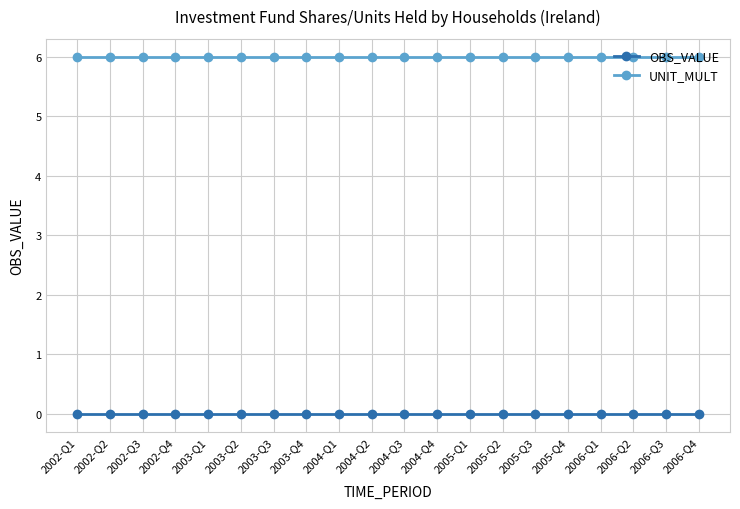

Reading left to right, list all the values displayed in this chart.

OBS_VALUE: 2002-Q1=0	2002-Q2=0	2002-Q3=0	2002-Q4=0	2003-Q1=0	2003-Q2=0	2003-Q3=0	2003-Q4=0	2004-Q1=0	2004-Q2=0	2004-Q3=0	2004-Q4=0	2005-Q1=0	2005-Q2=0	2005-Q3=0	2005-Q4=0	2006-Q1=0	2006-Q2=0	2006-Q3=0	2006-Q4=0
UNIT_MULT: 2002-Q1=6	2002-Q2=6	2002-Q3=6	2002-Q4=6	2003-Q1=6	2003-Q2=6	2003-Q3=6	2003-Q4=6	2004-Q1=6	2004-Q2=6	2004-Q3=6	2004-Q4=6	2005-Q1=6	2005-Q2=6	2005-Q3=6	2005-Q4=6	2006-Q1=6	2006-Q2=6	2006-Q3=6	2006-Q4=6